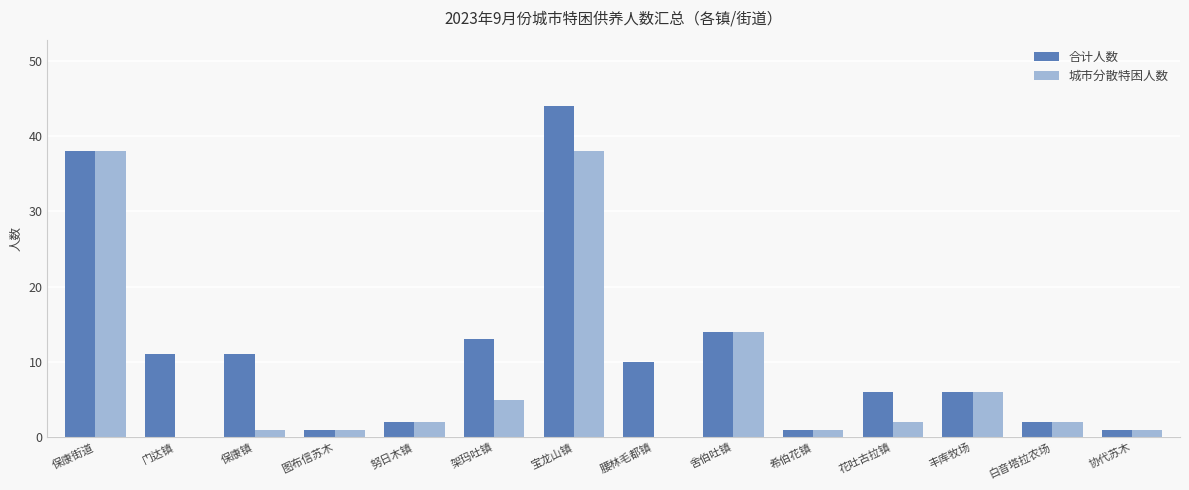

Reading left to right, extract all data points from this chart.

合计人数: 保康街道=38	门达镇=11	保康镇=11	图布信苏木=1	努日木镇=2	架玛吐镇=13	宝龙山镇=44	腰林毛都镇=10	舍伯吐镇=14	希伯花镇=1	花吐古拉镇=6	丰库牧场=6	白音塔拉农场=2	协代苏木=1
城市分散特困人数: 保康街道=38	门达镇=0	保康镇=1	图布信苏木=1	努日木镇=2	架玛吐镇=5	宝龙山镇=38	腰林毛都镇=0	舍伯吐镇=14	希伯花镇=1	花吐古拉镇=2	丰库牧场=6	白音塔拉农场=2	协代苏木=1